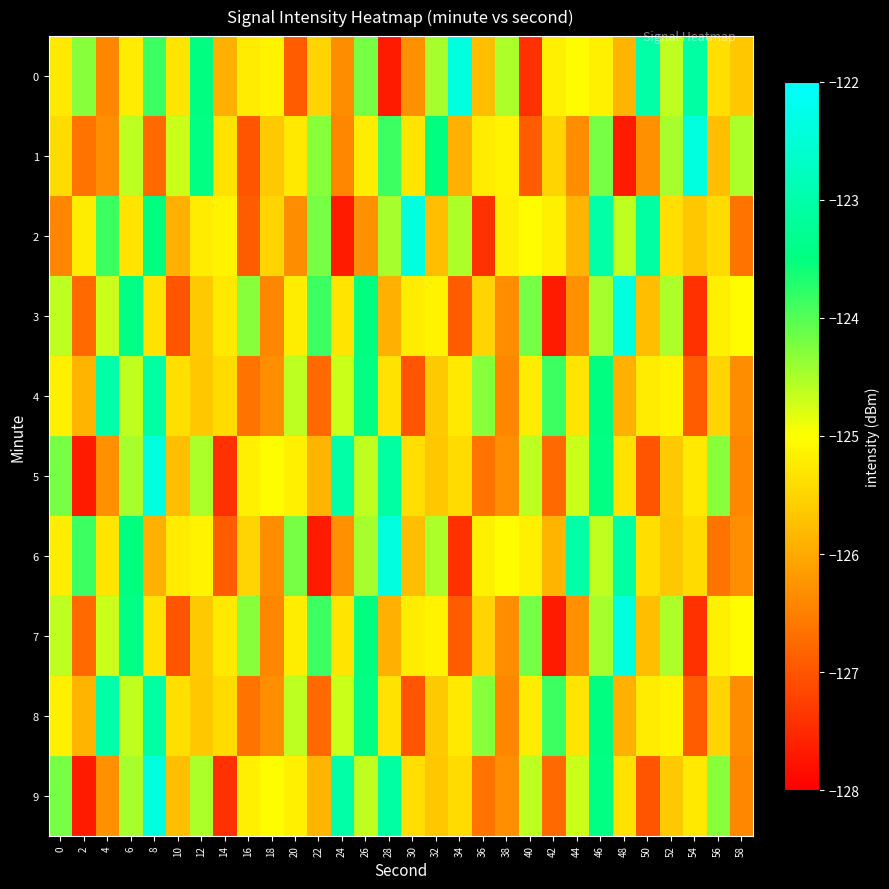

At which category is the sum across all series the highest?

46